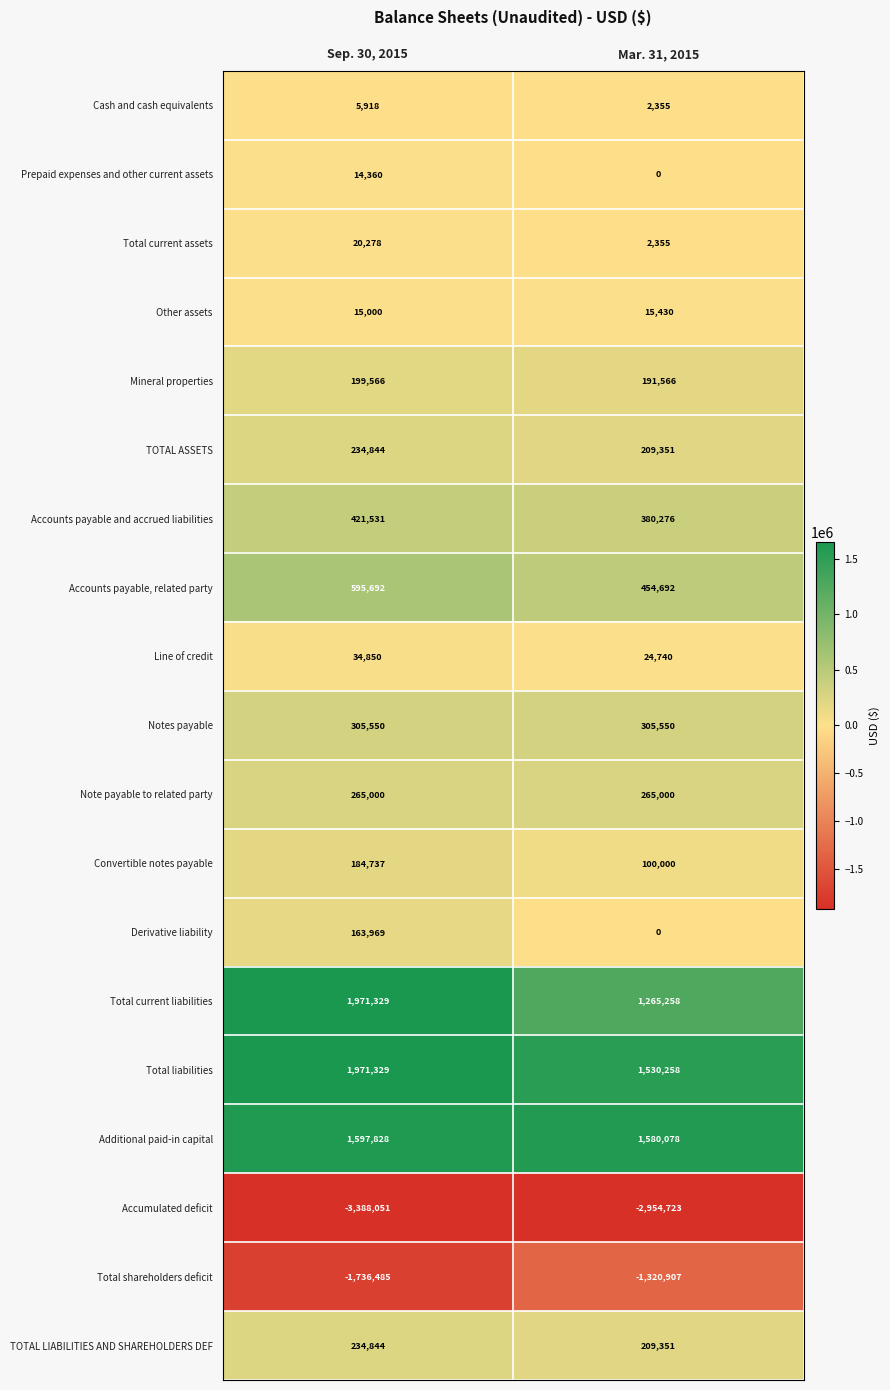

List the labels in order of Cash and cash equivalents value, smallest first.

Mar. 31, 2015, Sep. 30, 2015